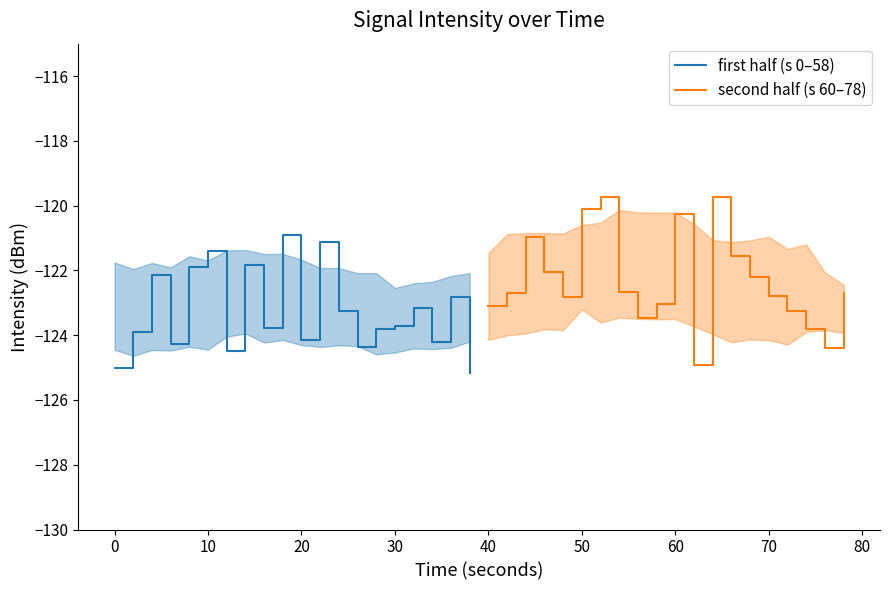

What is the maximum value for first half (s 0–58)?

-120.9